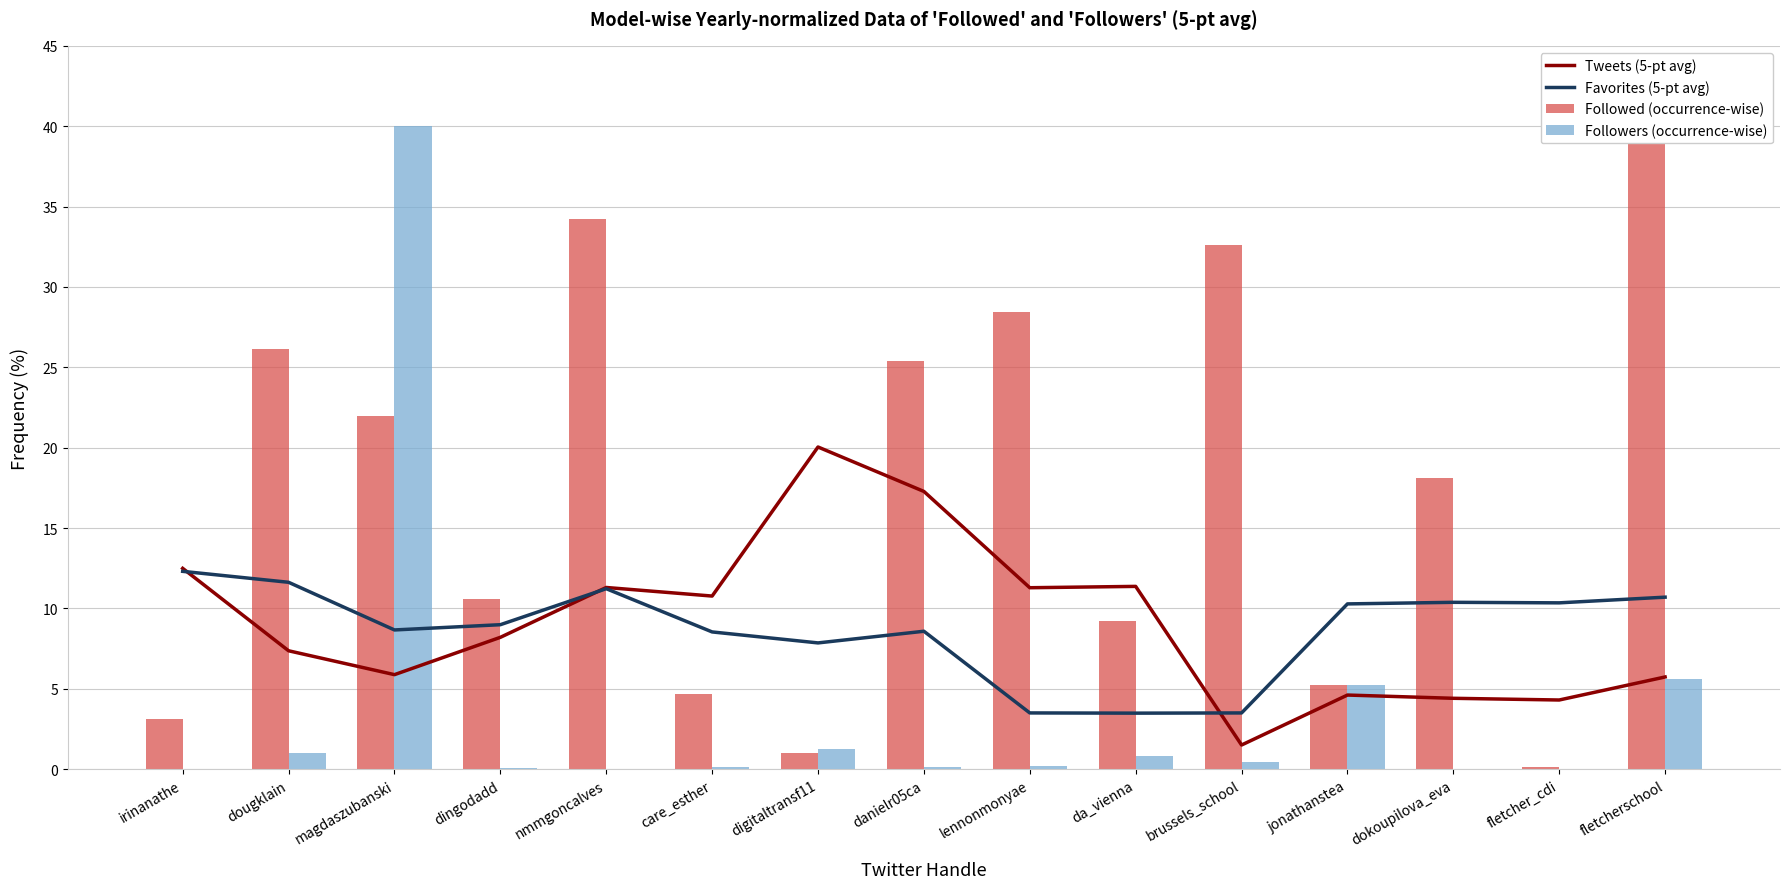

What is the difference between the second highest and minimum values in the Favorites (5-pt avg) series?

8.1